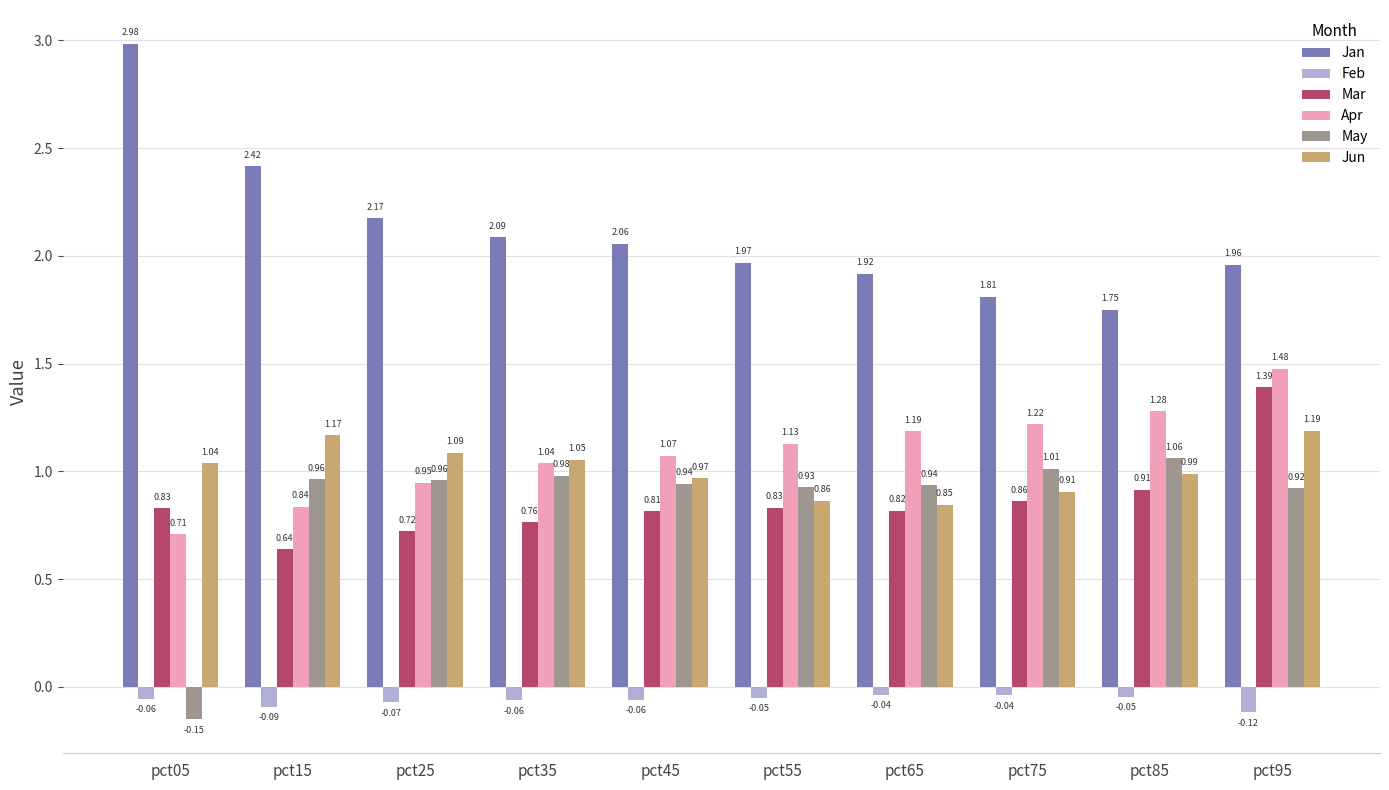

Does the chart contain stacked bars?

No